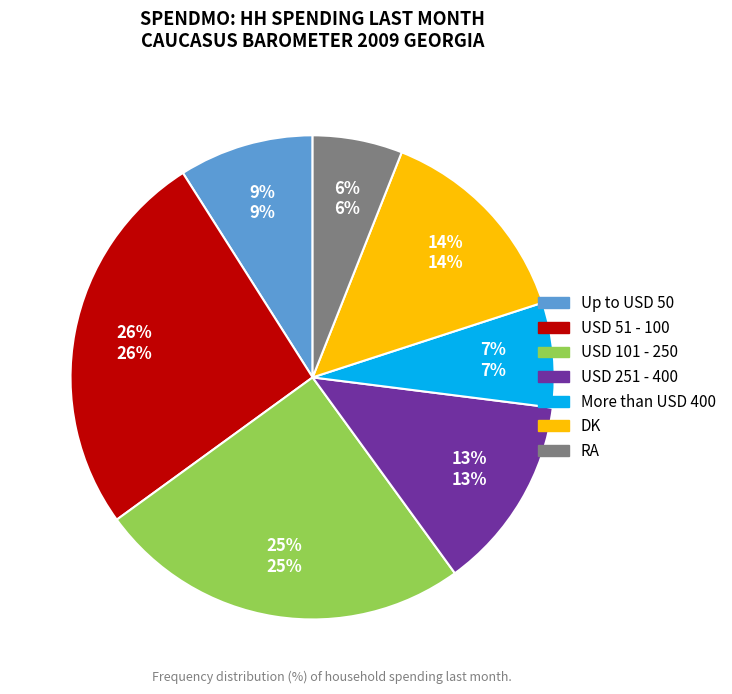

To the nearest percent, what portion does RA represent?

6%